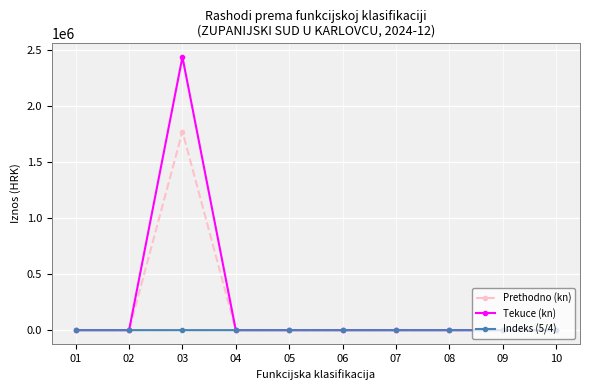

Where is the first local maximum for Tekuce (kn)?

03